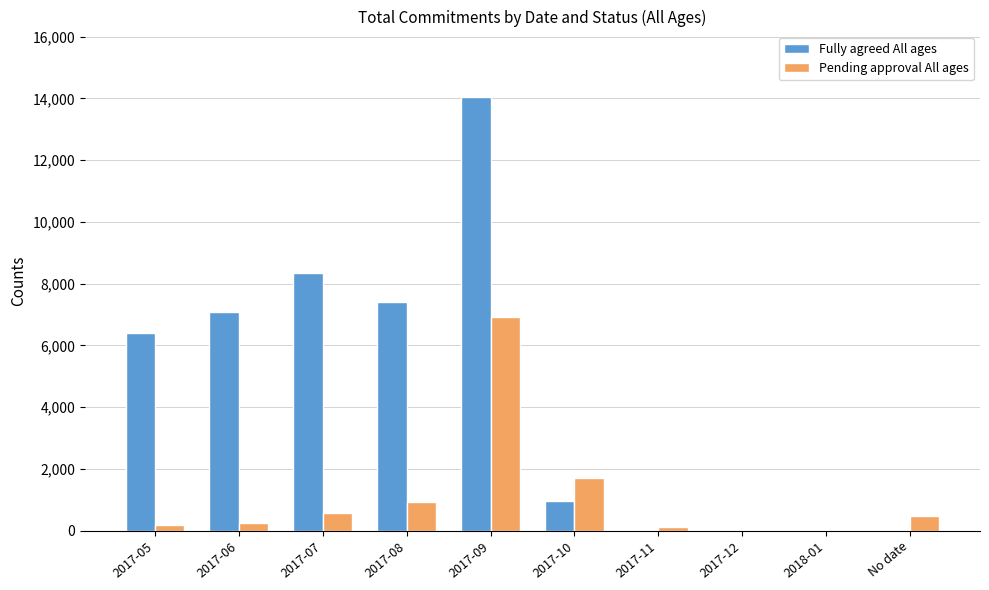

What is the maximum value shown in the chart?

14060